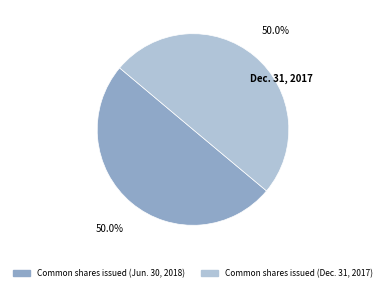

How many segments does this pie chart have?

2